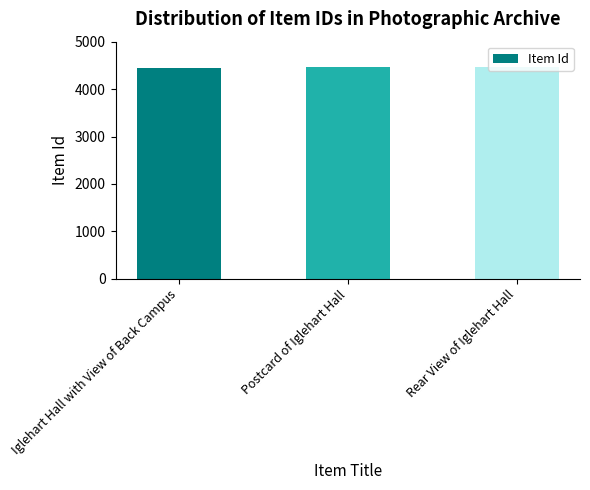

What is the label of the 1st bar from the left?

Iglehart Hall with View of Back Campus